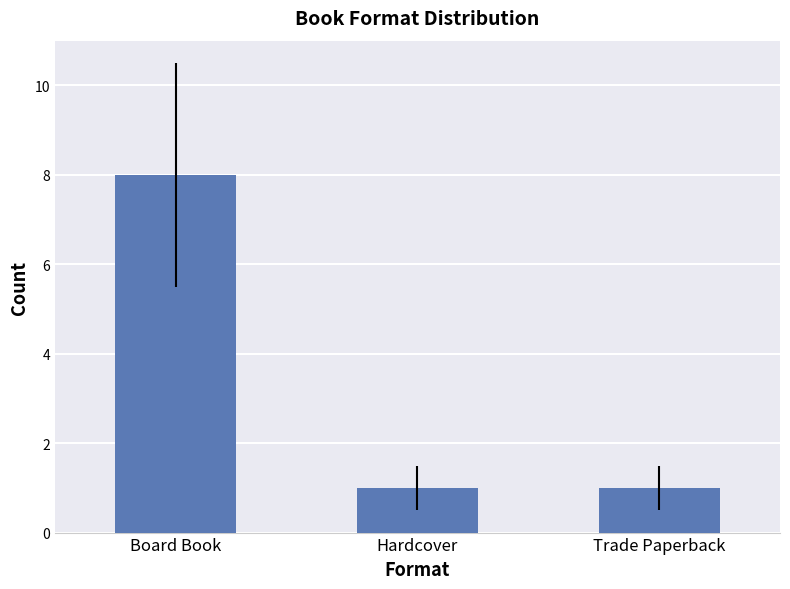

Count the number of categories in the chart.

3